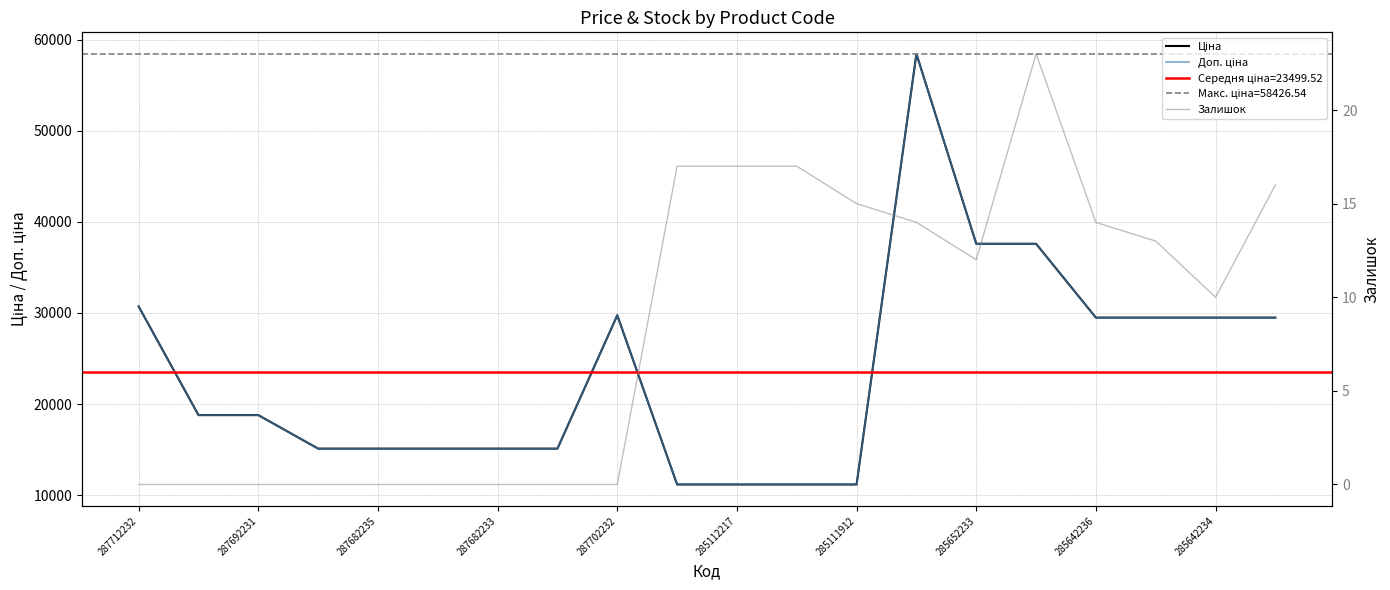

Rank the series by their maximum value, from lowest to highest.

Залишок, Ціна, Доп. ціна